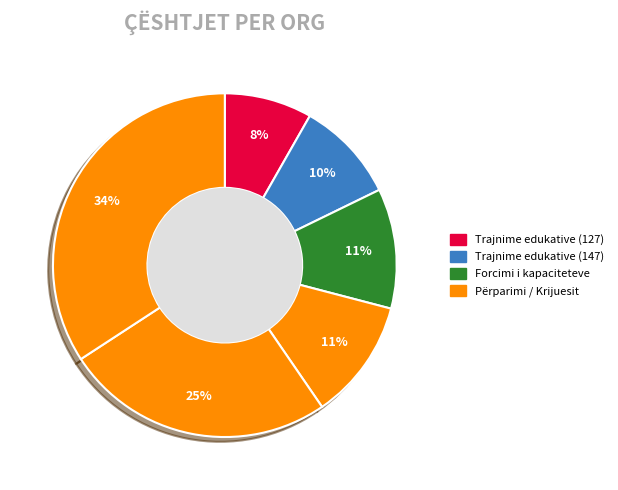

Count the number of slices in the pie.

6